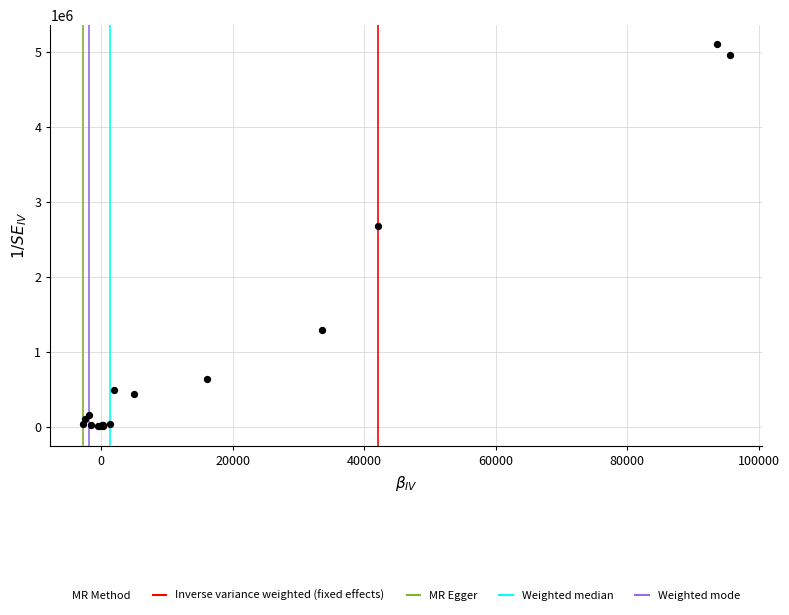

What Y value in the scatter plot is closest to 2554050?

2679369.2